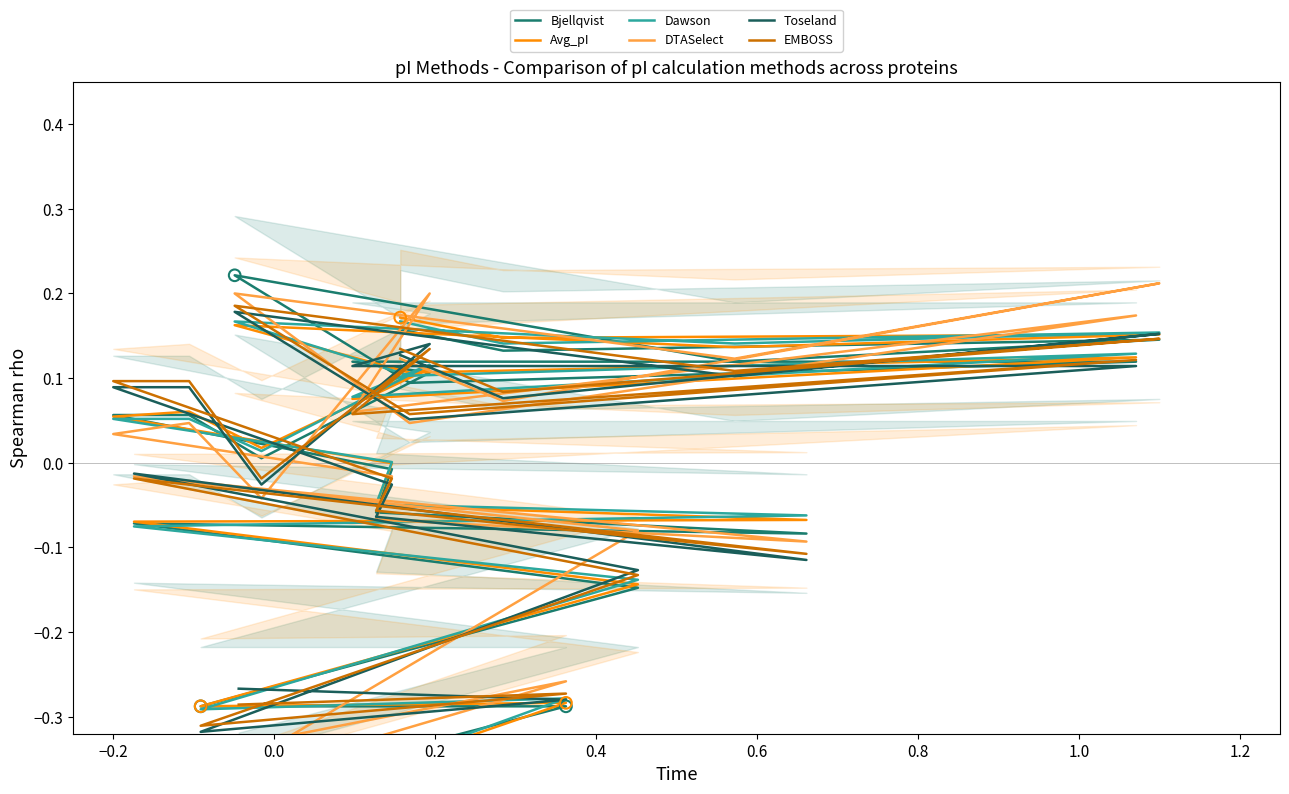

Which series reaches the minimum Y coordinate?

Dawson